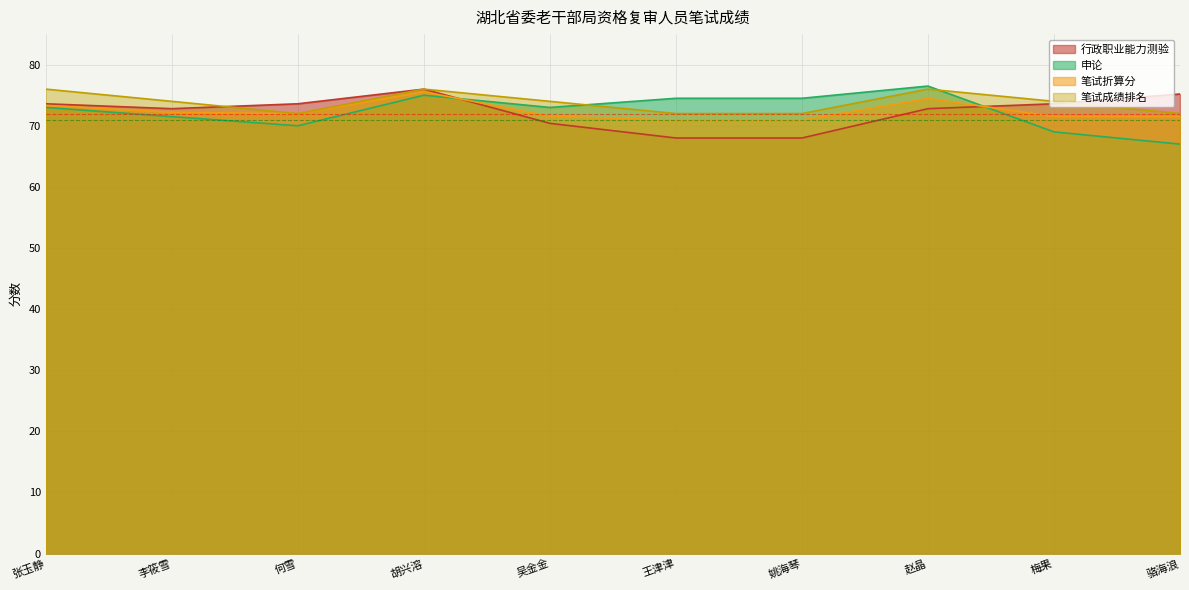

What is the sum of the 申论 values at 王津津 and 赵晶?

151.0